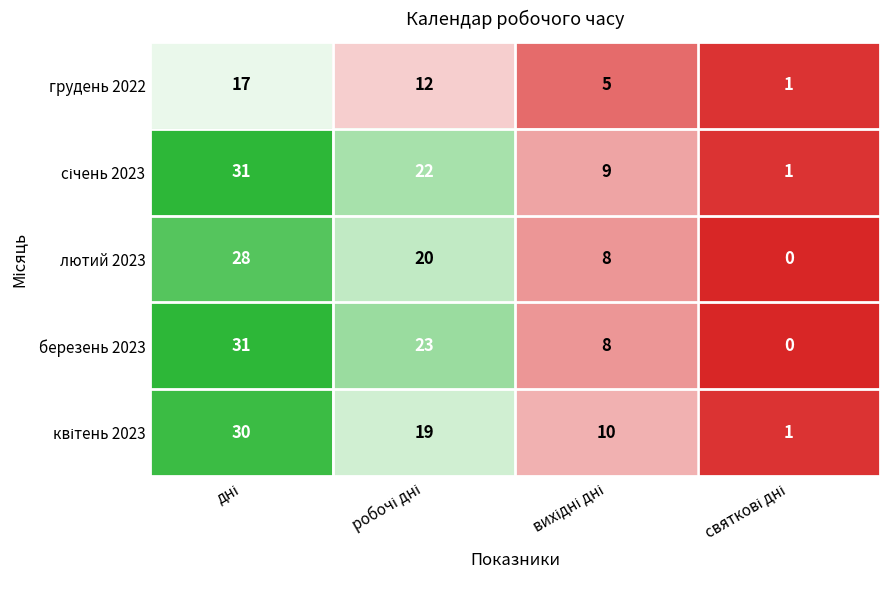

How many березень 2023 values are between 8 and 31?

3